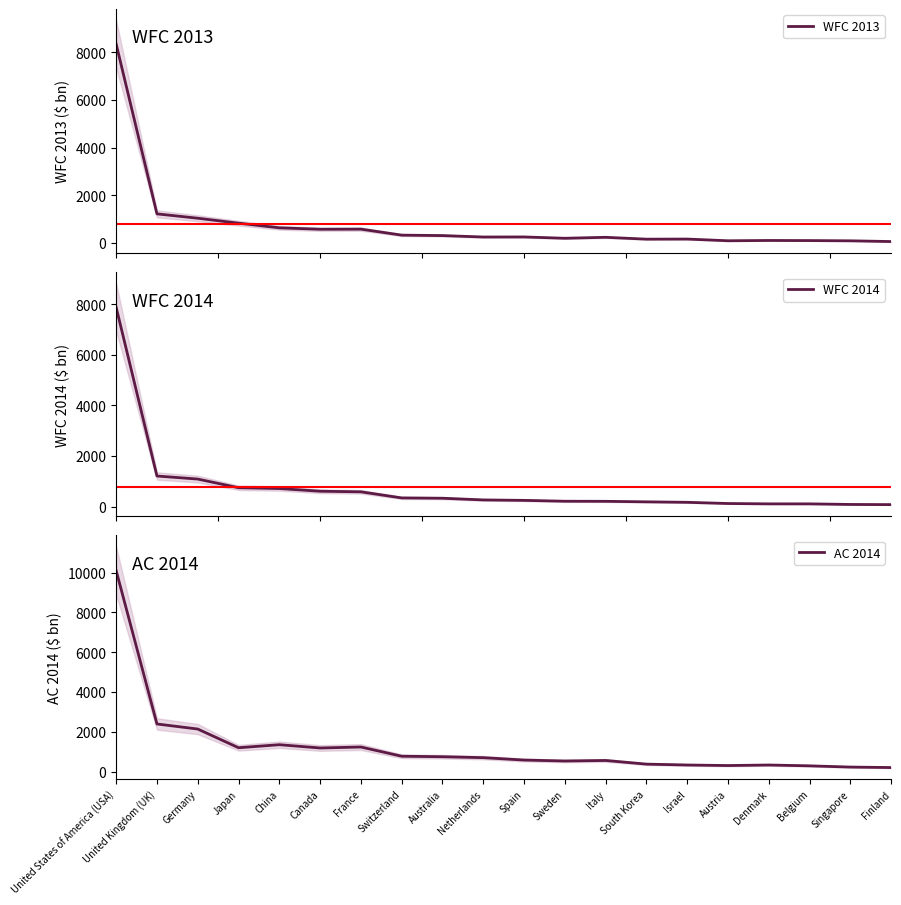

What is the sum of all WFC 2013 values?

15533.5